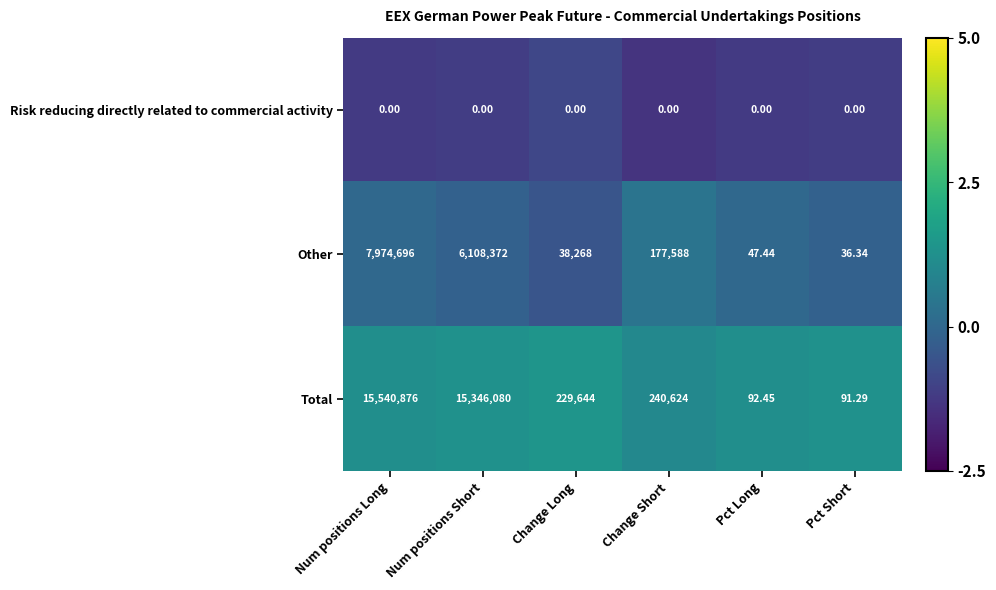

At which label is Total closest to 7770483?

Change Short